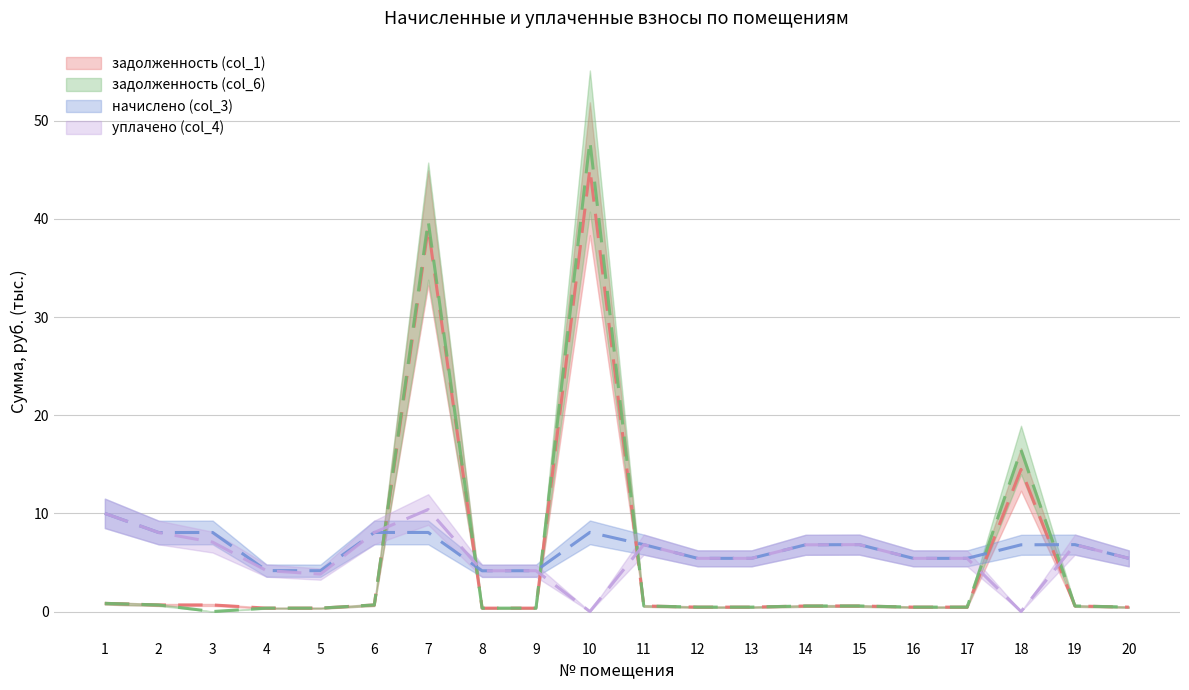

What is the greatest value displayed?

47.9